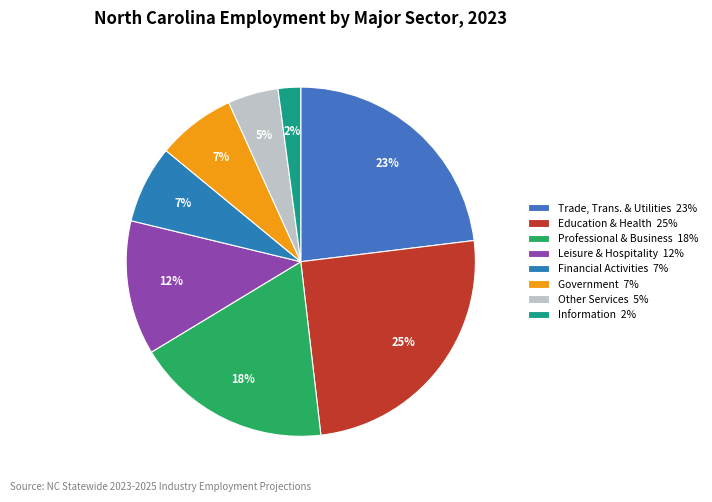

Which category has the biggest portion of the pie?

Education & Health 25%